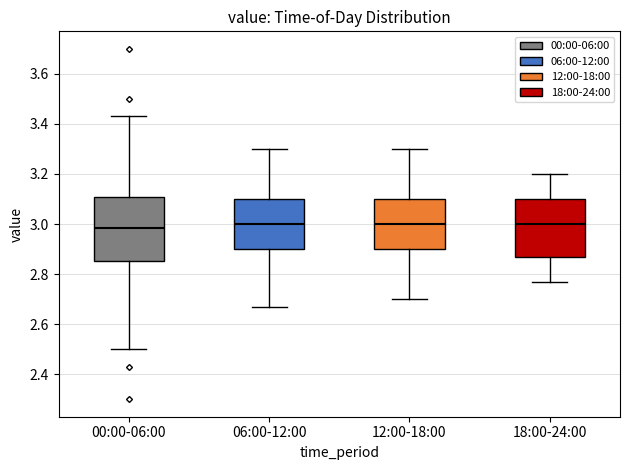

Which box is the tallest, from its lower edge to its upper edge?

00:00-06:00